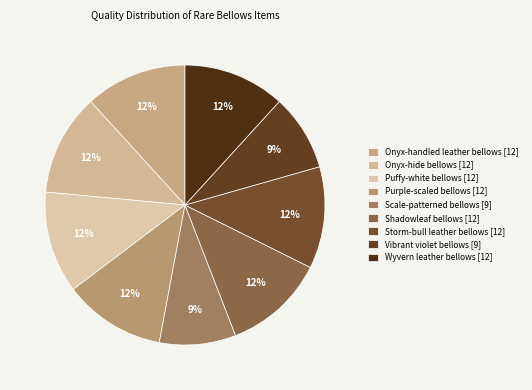

To the nearest percent, what is the difference between the largest and smallest slice percentages?

3%